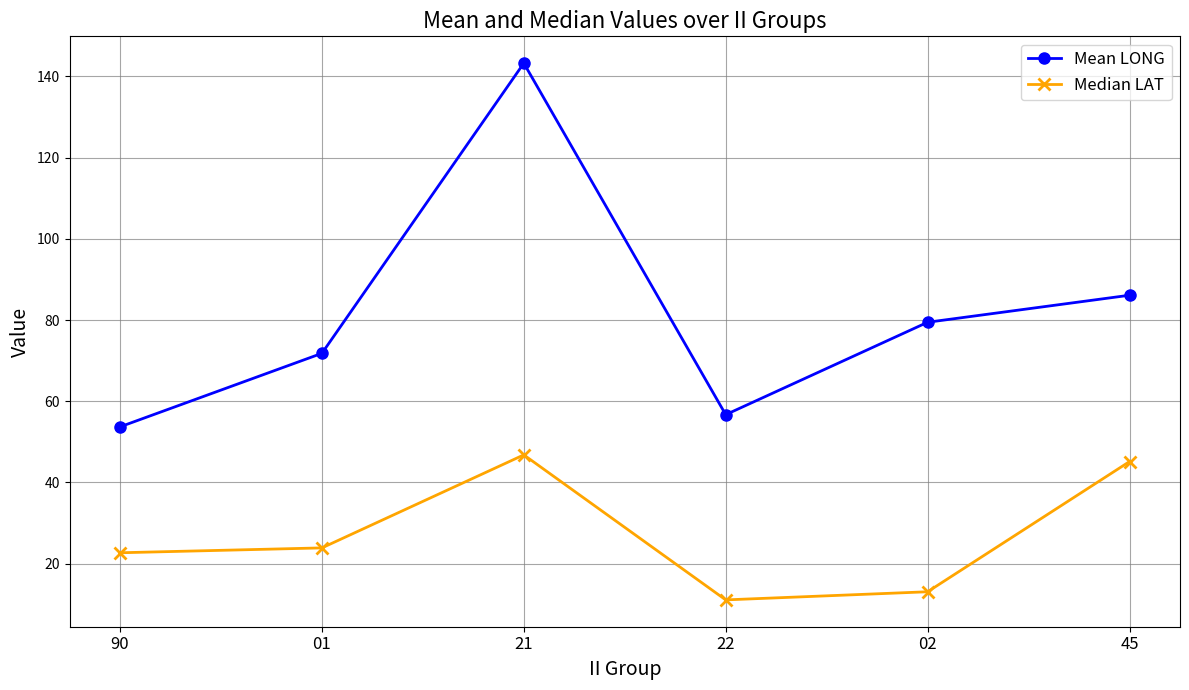

What is the difference between the maximum and minimum values in the Median LAT series?

35.7